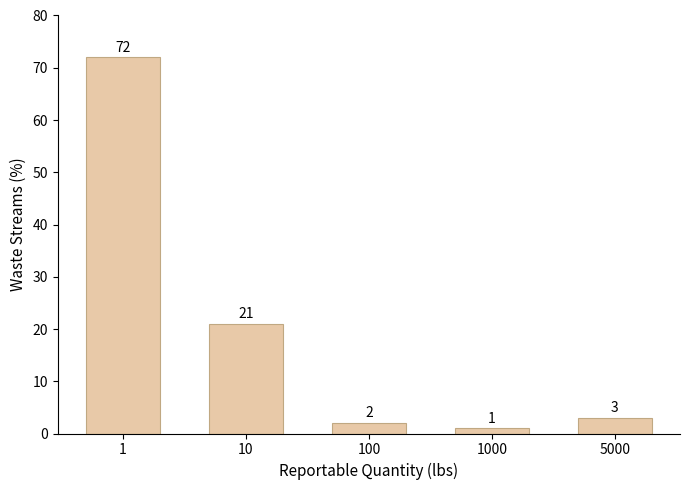

Reading right to left, transcribe all the data shown in this chart.

5000=3	1000=1	100=2	10=21	1=72